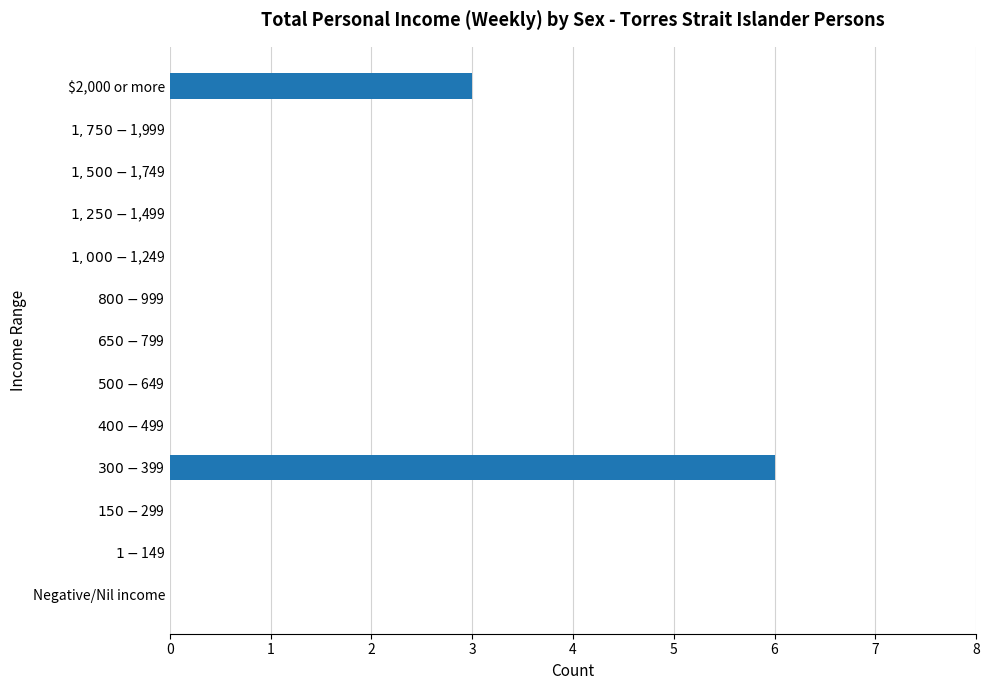

What is the sum of all values?

9